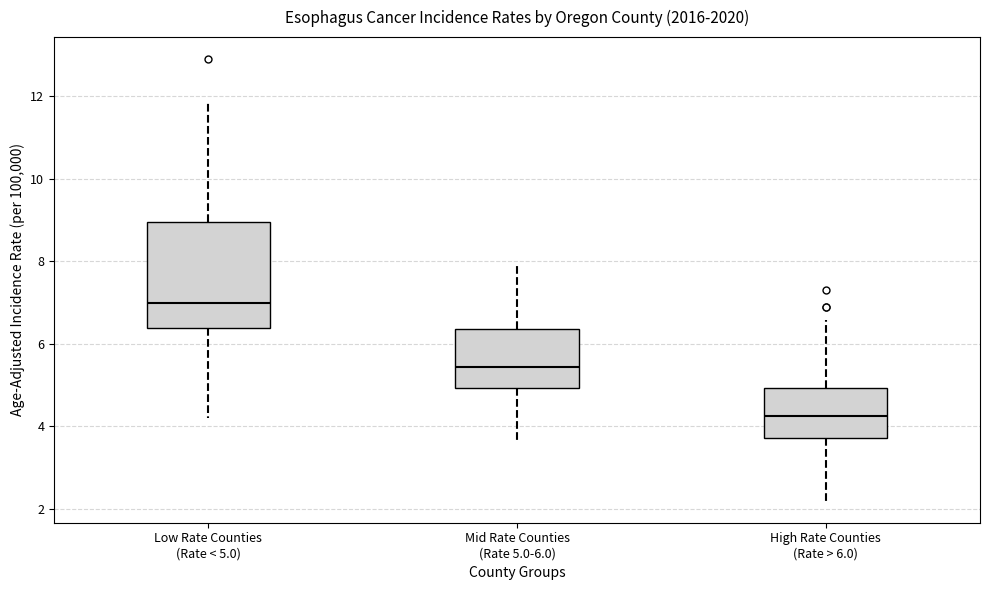

Which box has the highest median line?

Low Rate Counties (Rate < 5.0)